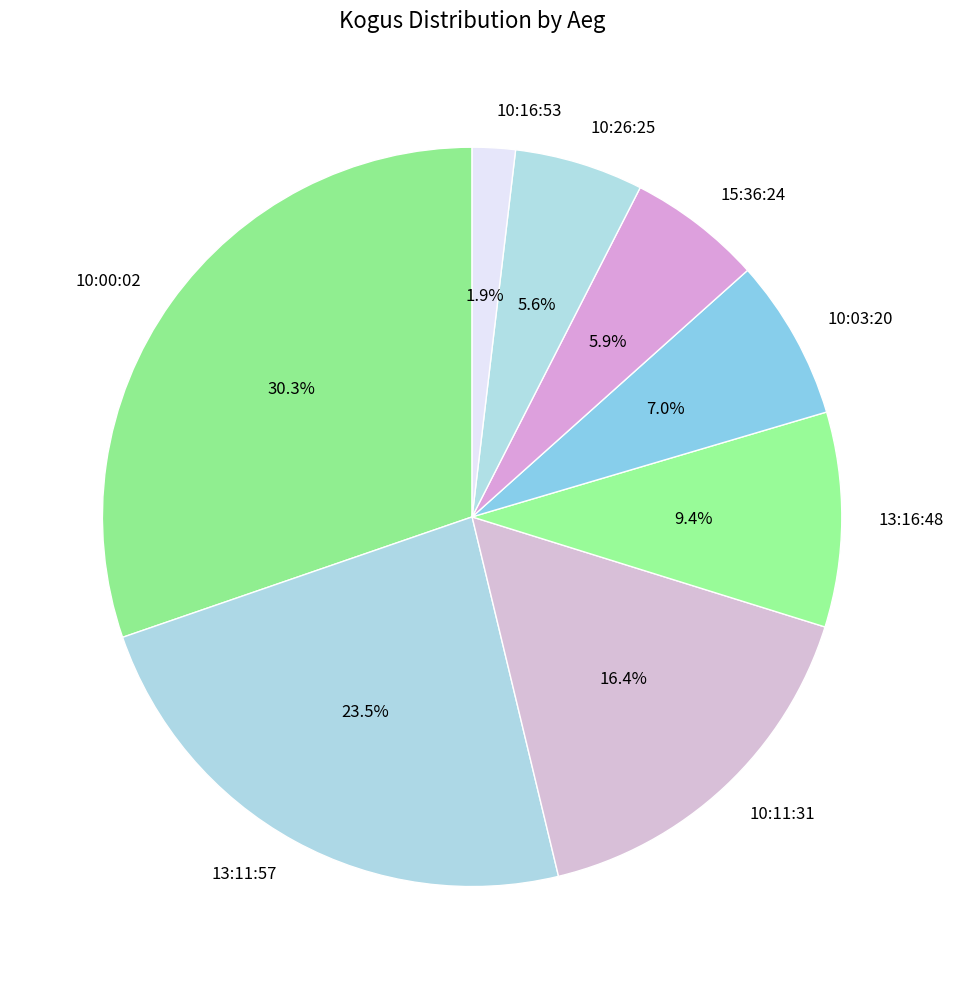

Does any single category account for the majority?

No